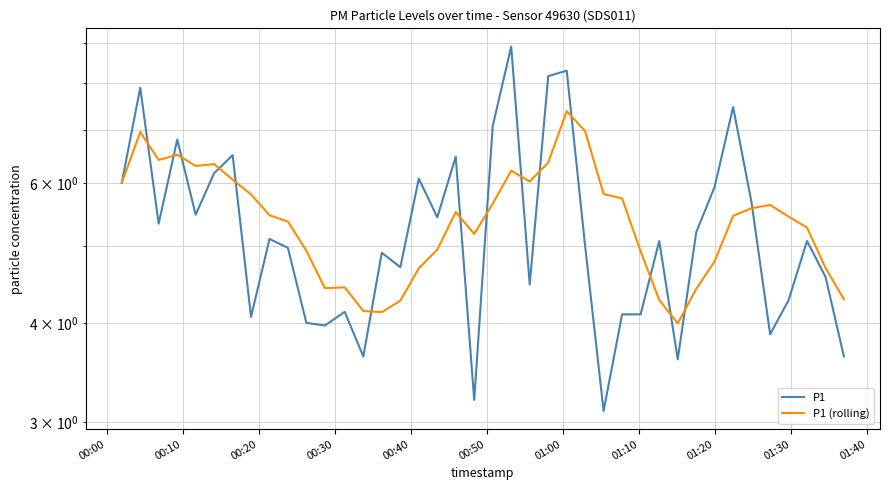

Reading right to left, extract all data points from this chart.

P1: 3.6	4.6	5.1	4.3	3.9	5.7	7.5	5.9	5.2	3.6	5.1	4.1	4.1	3.1	5.0	8.3	8.2	4.5	8.9	7.1	3.2	6.5	5.4	6.1	4.7	4.9	3.6	4.1	4.0	4.0	5.0	5.1	4.1	6.5	6.2	5.5	6.8	5.3	7.9	6.0
P1 (rolling): 4.3	4.7	5.3	5.4	5.6	5.6	5.5	4.8	4.4	4.0	4.3	4.9	5.7	5.8	7.0	7.4	6.4	6.0	6.2	5.6	5.2	5.5	4.9	4.7	4.3	4.1	4.1	4.4	4.4	4.9	5.4	5.5	5.8	6.1	6.3	6.3	6.5	6.4	7.0	6.0